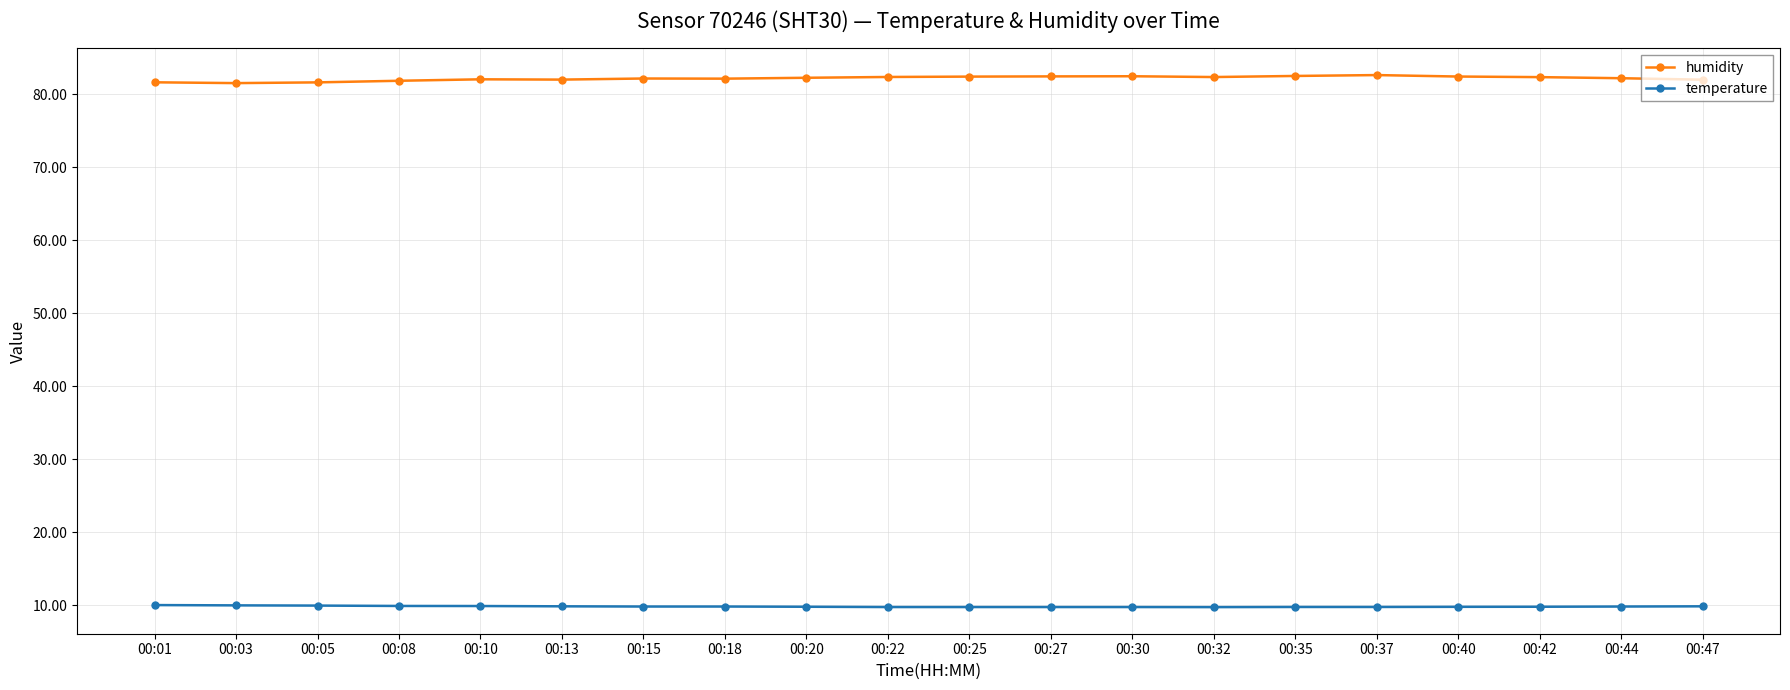

True or false: humidity has more than 2 points higher than both neighbors.

True